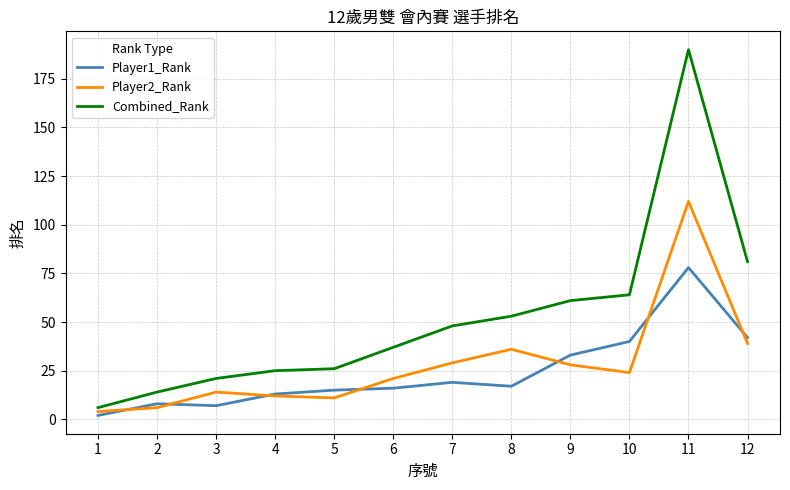

Which series changed the most between 3 and 12?

Combined_Rank